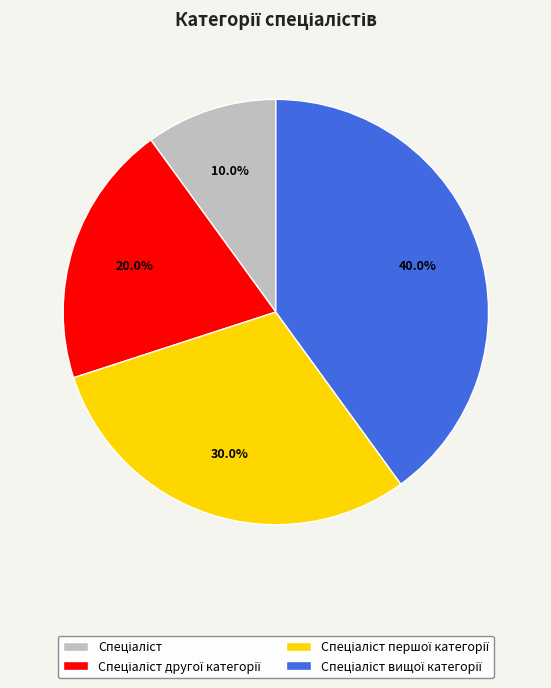

Is there any slice that represents more than half of the pie?

No